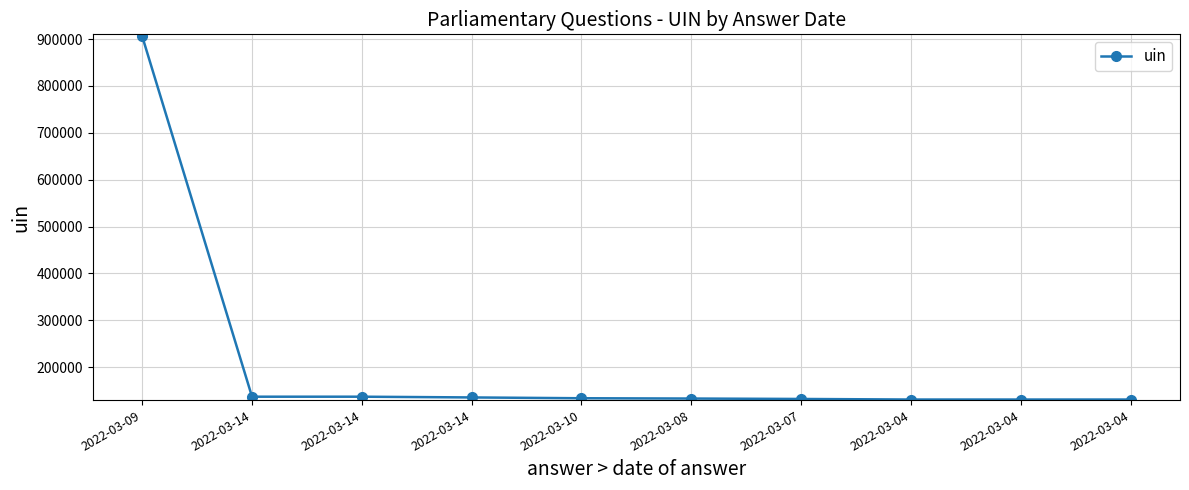

Rank the categories by value from highest to lowest.

2022-03-09, 2022-03-14, 2022-03-14, 2022-03-14, 2022-03-10, 2022-03-08, 2022-03-07, 2022-03-04, 2022-03-04, 2022-03-04